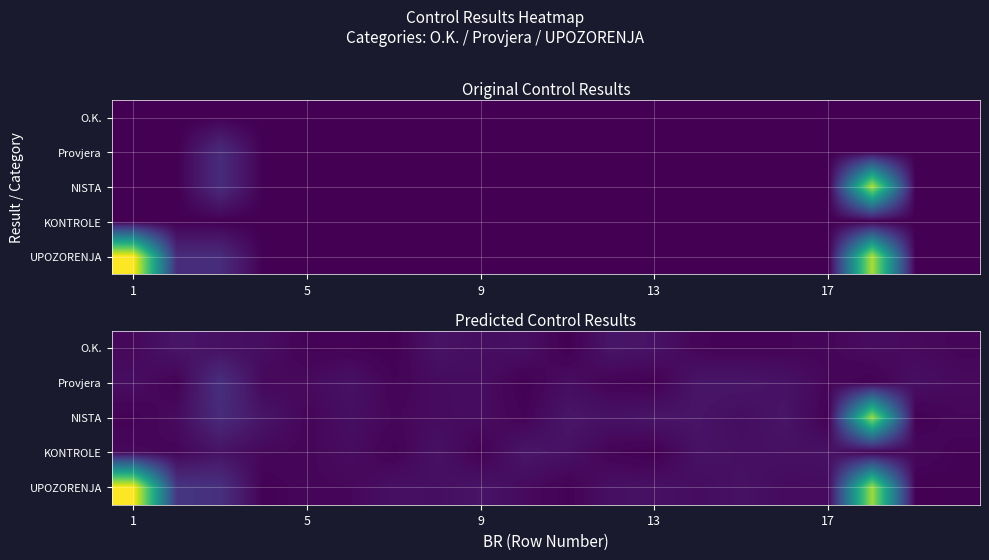

Which series changed the most between 1 and 5?

UPOZORENJA